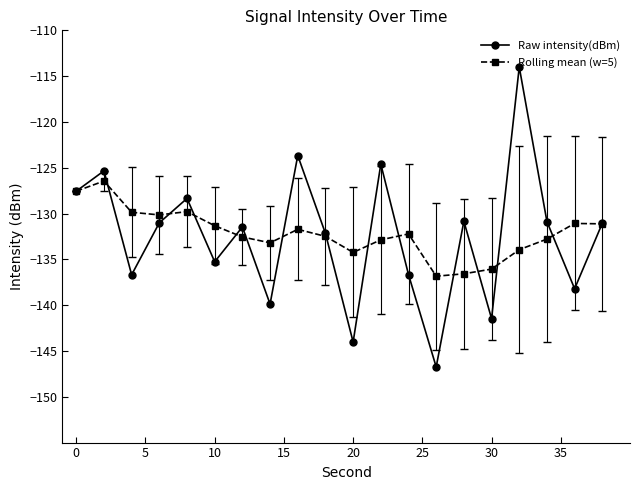

Which series has the widest spread of values?

Raw intensity(dBm)